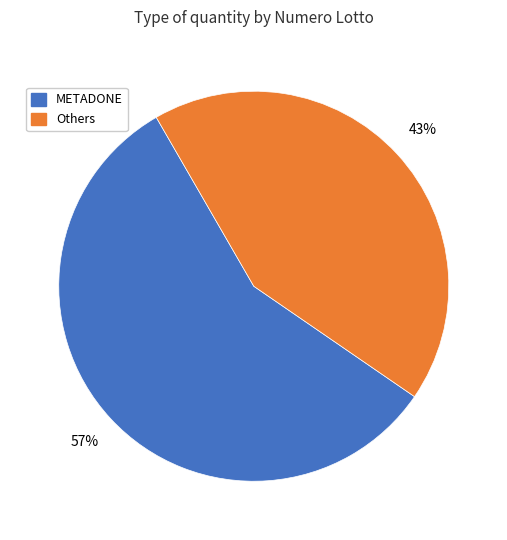

To the nearest percent, what percentage of the pie is Others?

43%